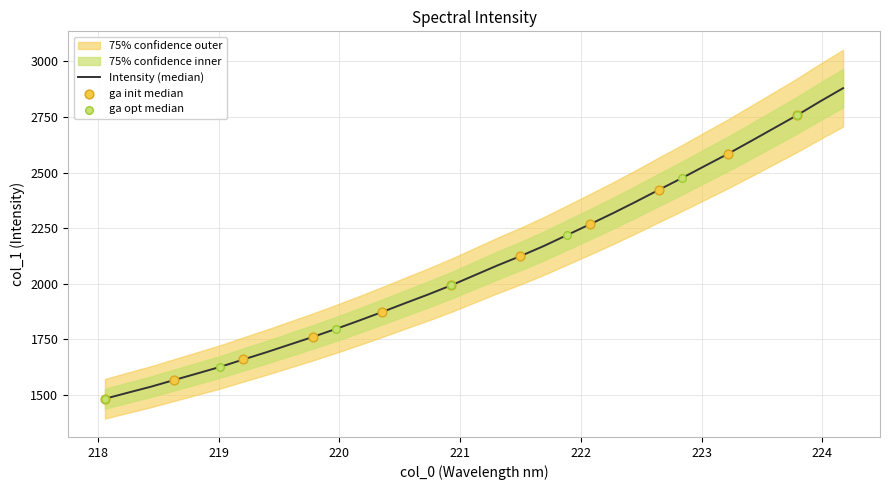

Between 219.3979 and 220.1623, which is larger?

220.1623